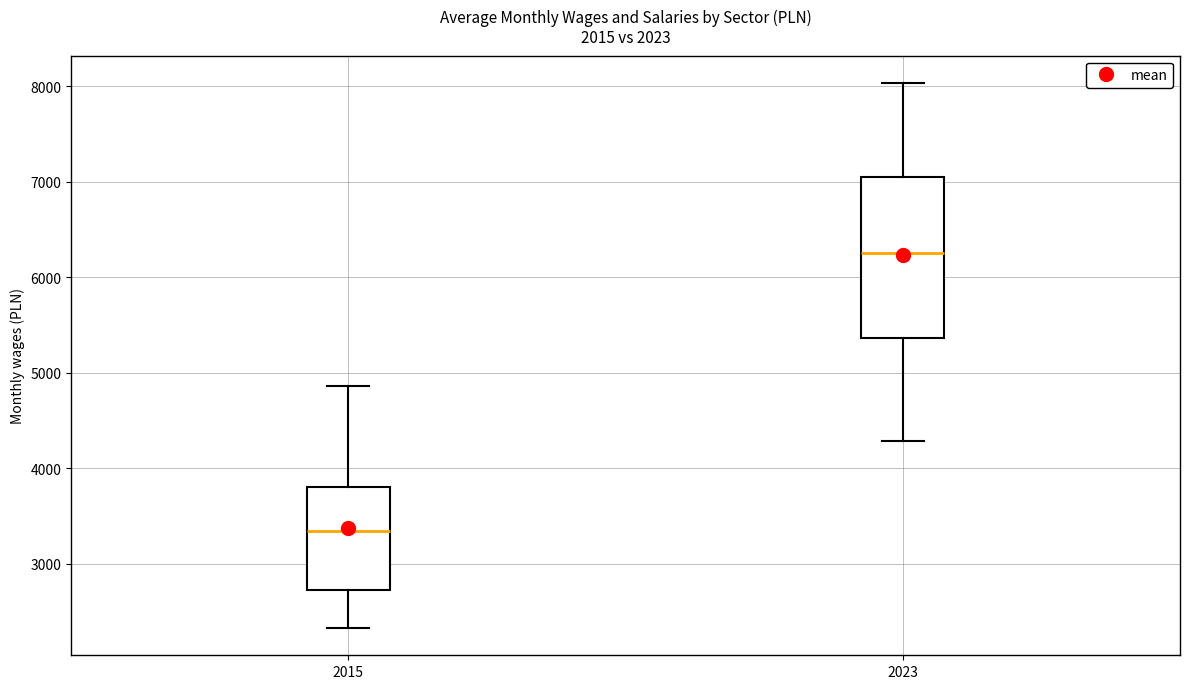

Which box has the lowest median line?

2015